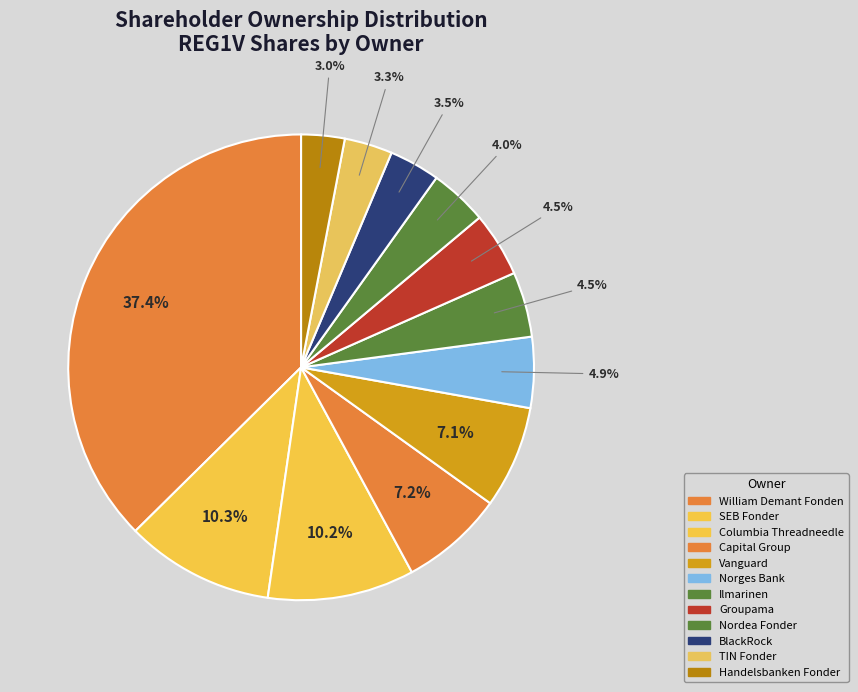

What is the smallest slice in the pie chart?

Handelsbanken Fonder